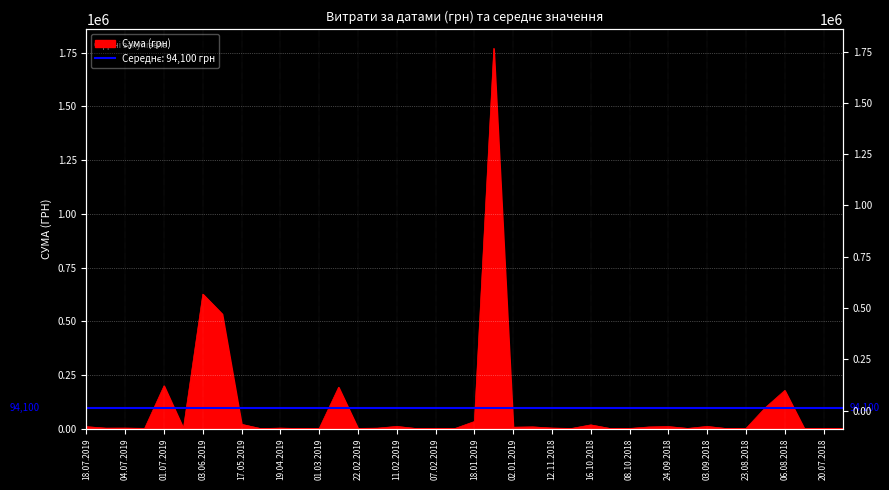

What is the smallest value displayed?

193.6